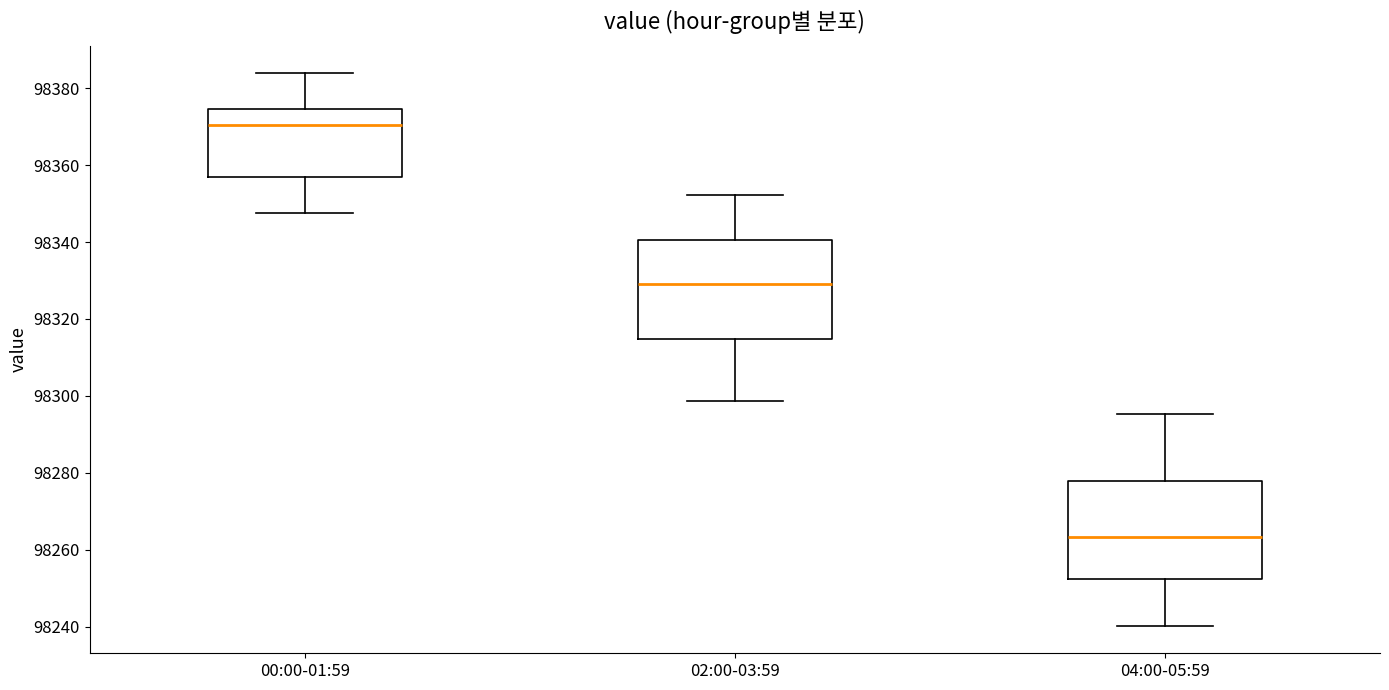

Reading left to right, transcribe this box plot: for each box, give where its median line is, the range the box spans, and where its two whiskers end, as read against the y-axis. The values are not printed on the chart, so give them approximately, as read against the axis.

00:00-01:59: median 98370, box 98356 to 98374, whiskers 98348 to 98384
02:00-03:59: median 98330, box 98314 to 98340, whiskers 98298 to 98352
04:00-05:59: median 98264, box 98252 to 98278, whiskers 98240 to 98296